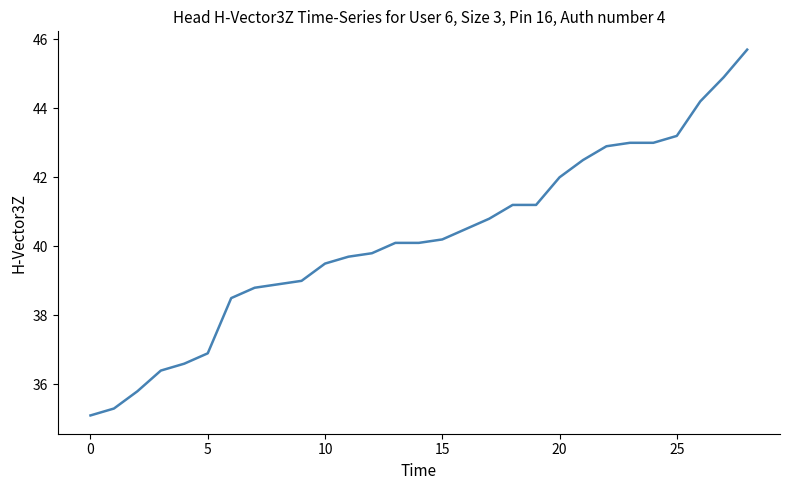

How many categories are shown in the chart?

29